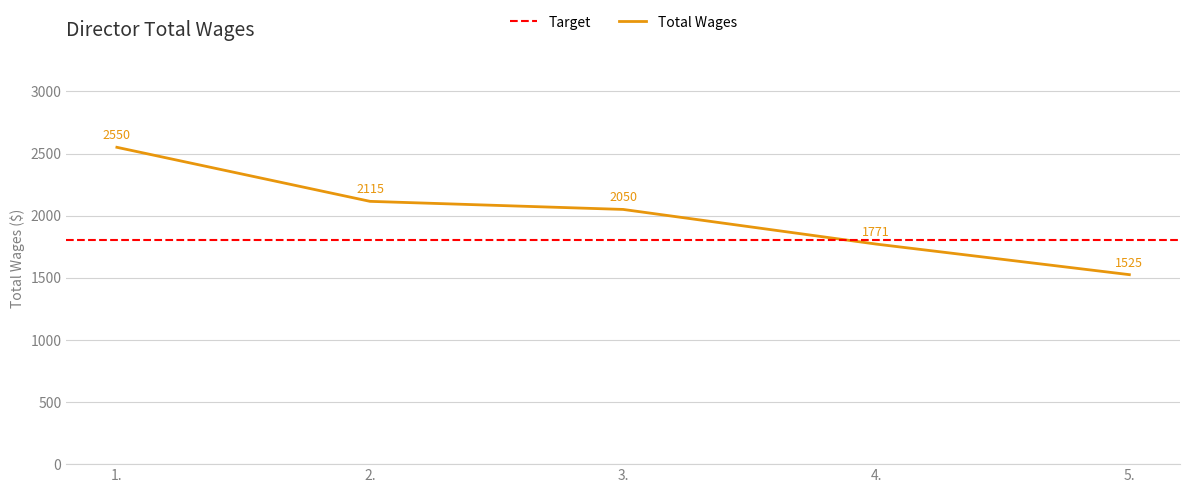

What is the ratio of the value at 4. to the value at 2.?

0.8